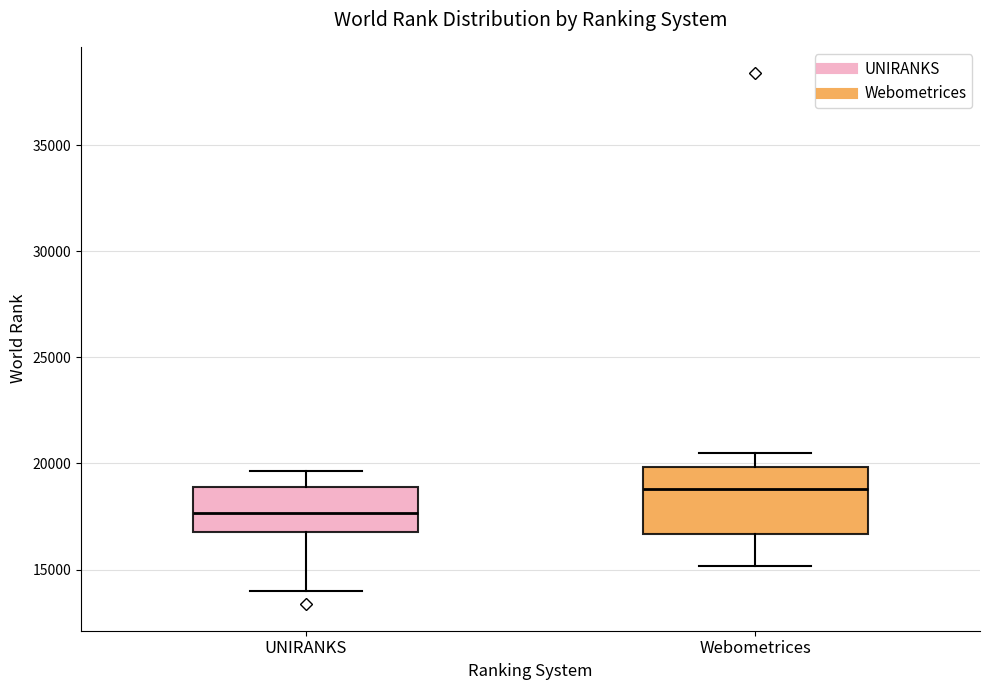

Reading left to right, transcribe this box plot: for each box, give where its median line is, the range the box spans, and where its two whiskers end, as read against the y-axis. The values are not printed on the chart, so give them approximately, as read against the axis.

UNIRANKS: median 17500, box 17000 to 19000, whiskers 14000 to 19500
Webometrices: median 19000, box 16500 to 20000, whiskers 15000 to 20500